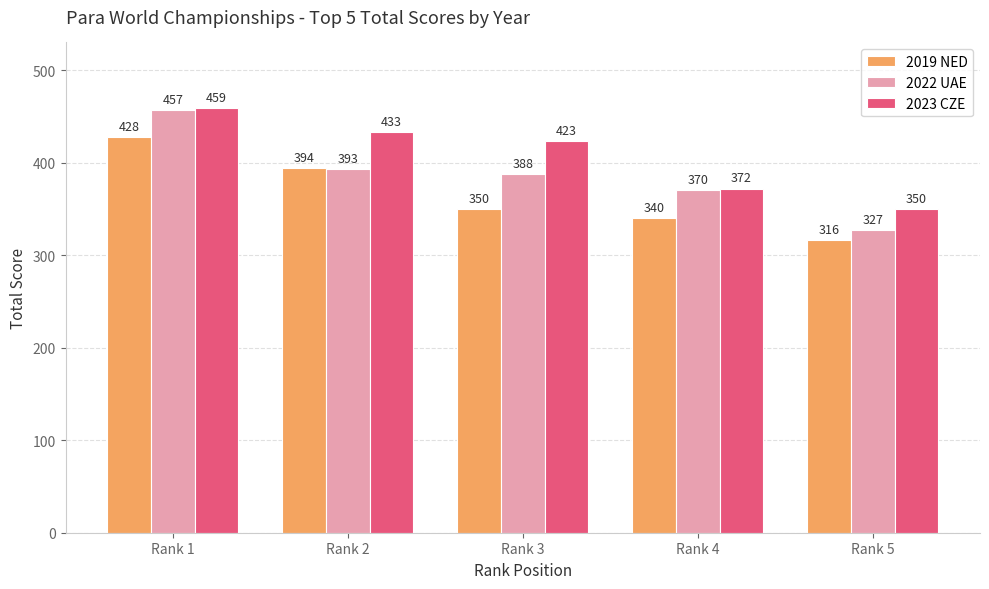

Reading left to right, what are all the values shown in this chart?

2019 NED: Rank 1=428	Rank 2=394	Rank 3=350	Rank 4=340	Rank 5=316
2022 UAE: Rank 1=457	Rank 2=393	Rank 3=388	Rank 4=370	Rank 5=327
2023 CZE: Rank 1=459	Rank 2=433	Rank 3=423	Rank 4=372	Rank 5=350